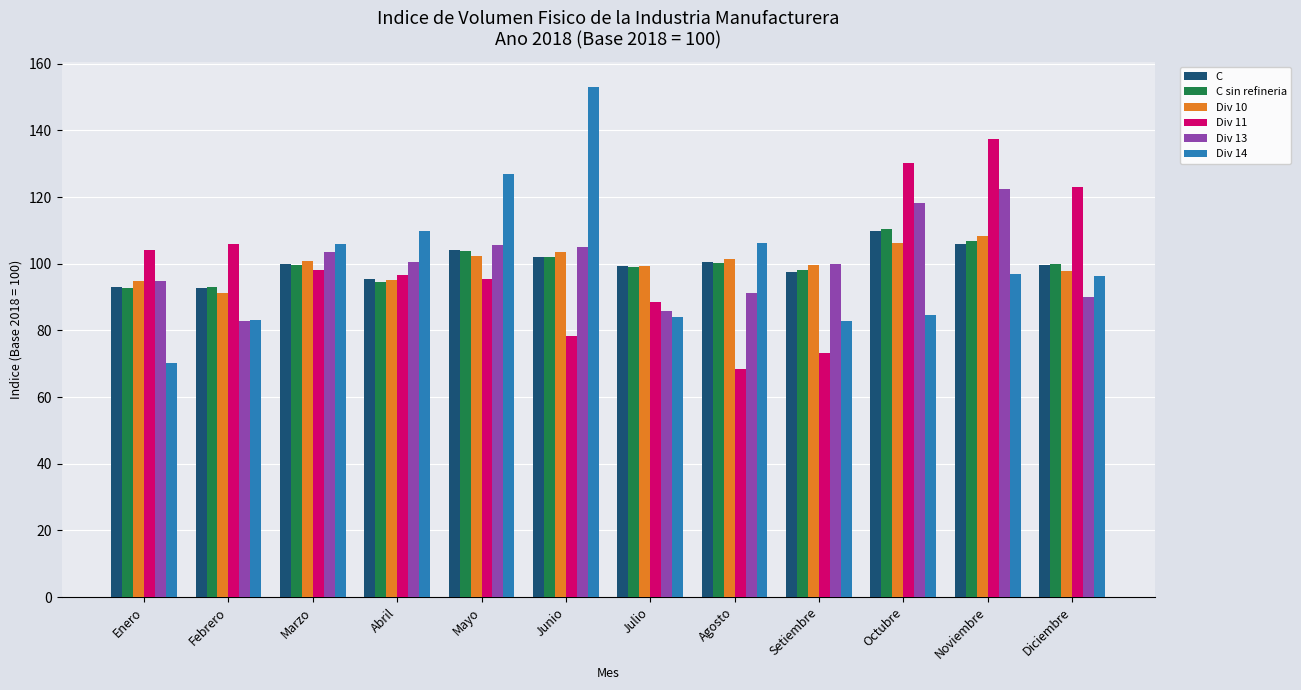

What value does the Div 13 series have at Mayo?

105.6